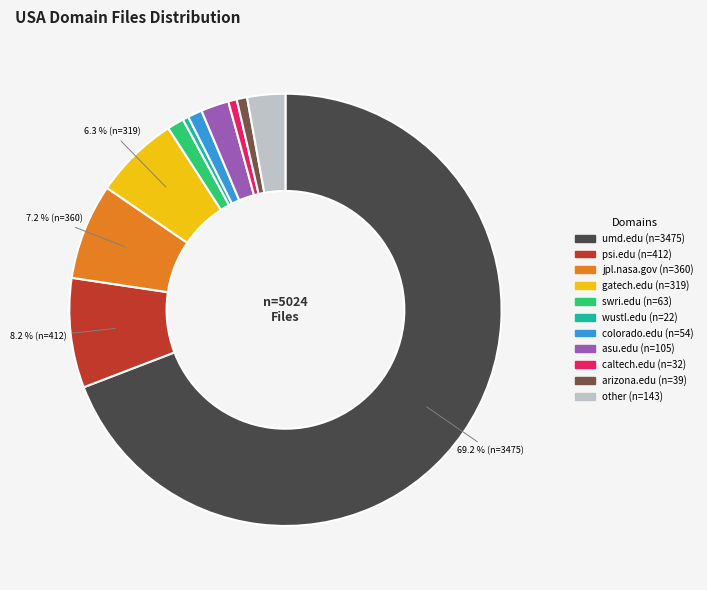

Which slice is the largest?

umd.edu